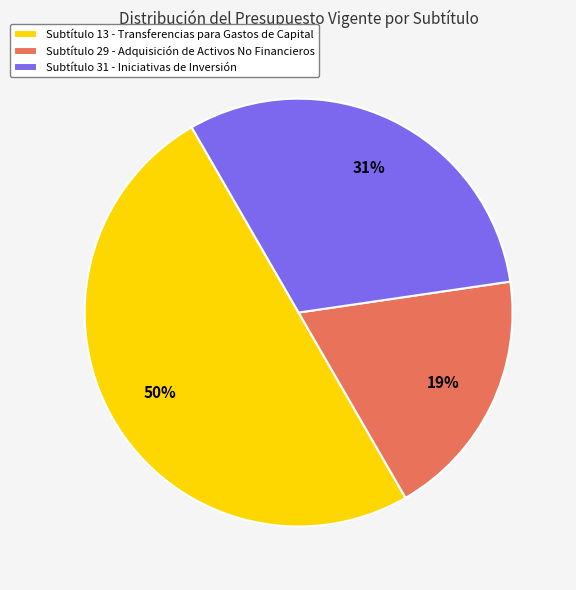

To the nearest percent, what is the average slice percentage?

33%